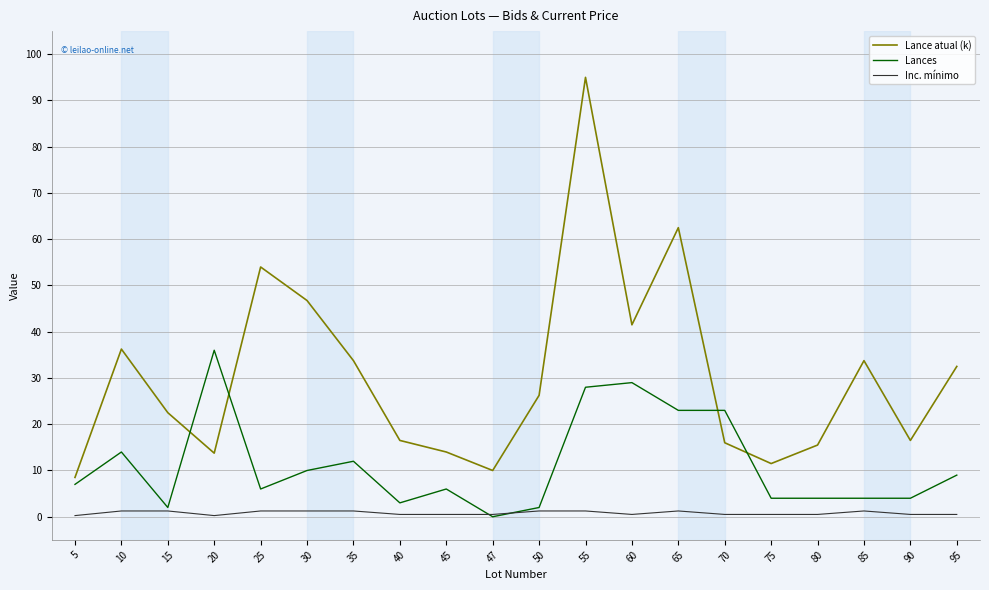

What is the maximum value shown in the chart?

95.0